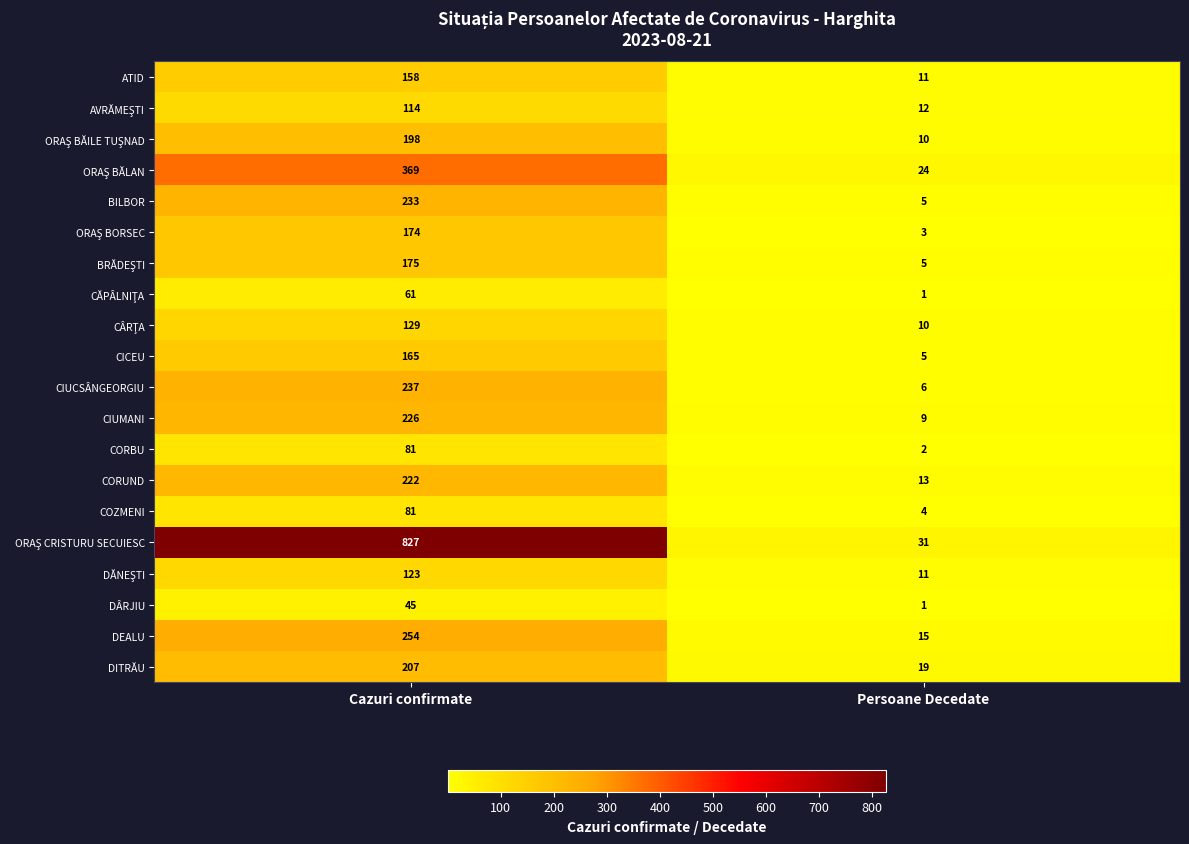

True or false: DÂRJIU has a value of 45 at Cazuri confirmate.

True